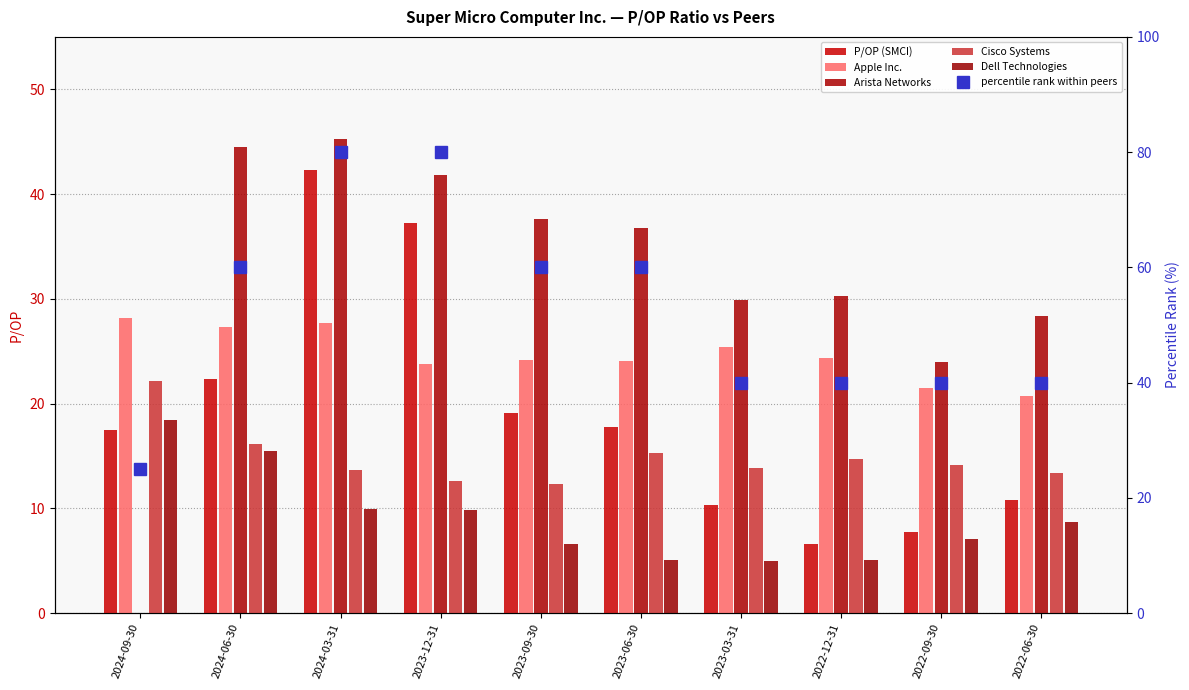

What is the spread (max minus min) of values at 2024-03-31?

70.0